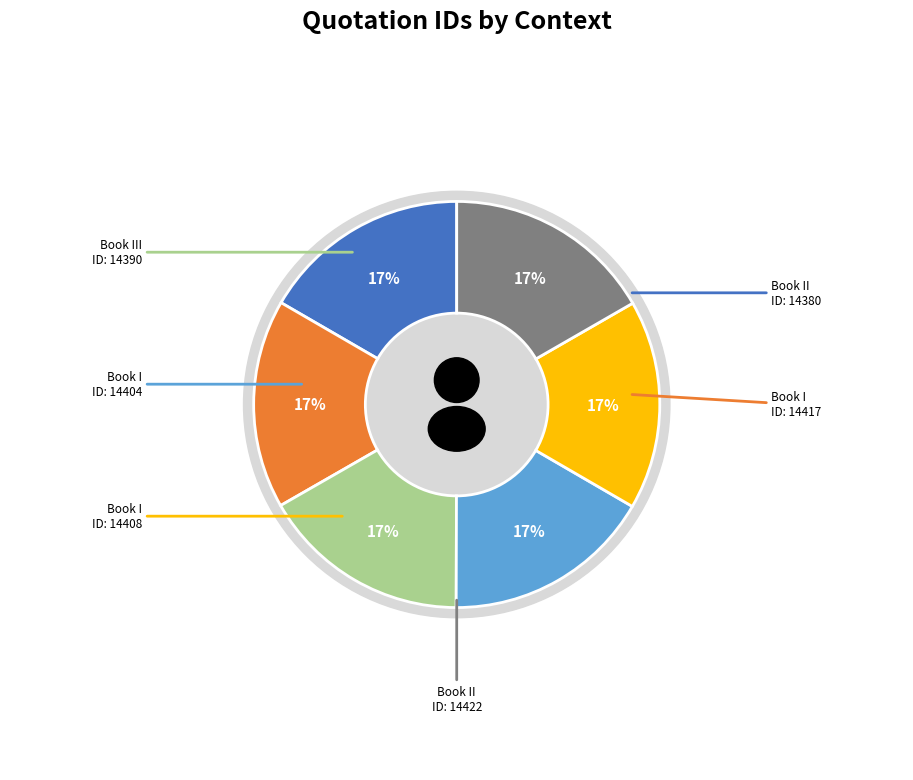

Combined, do Book III (14390) and Book II (14422) account for over 50%?

No